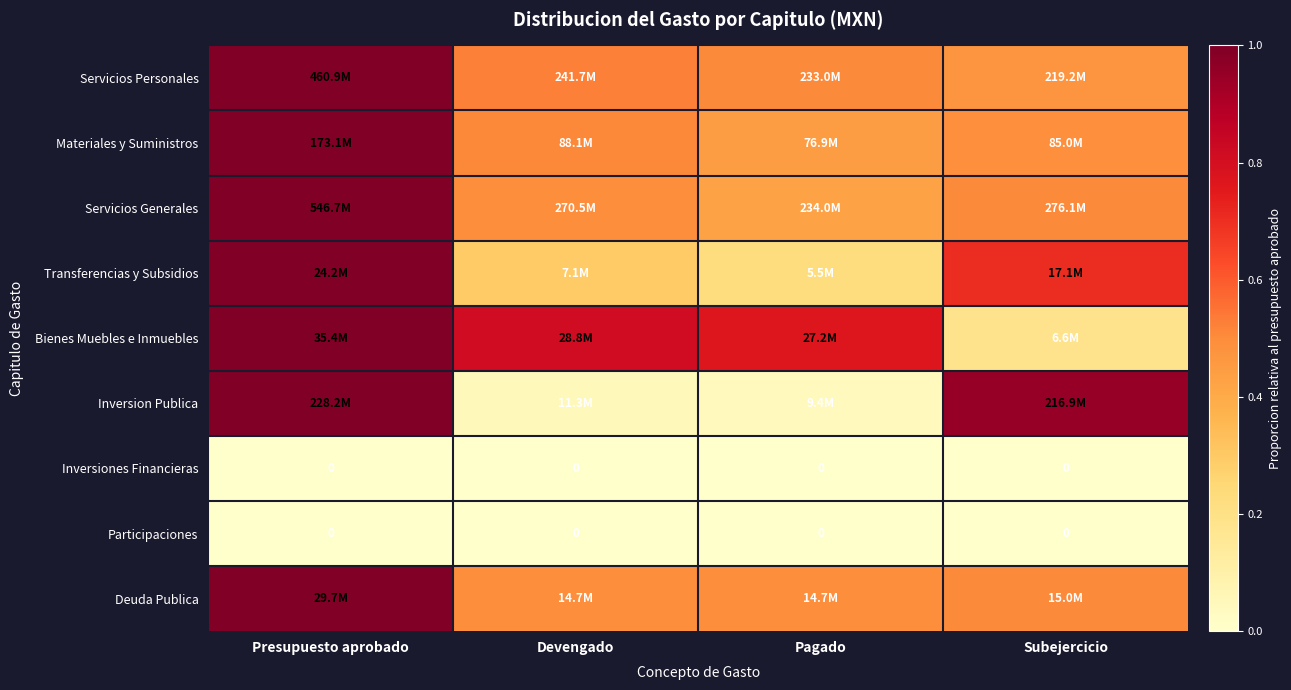

What is the sum of the Transferencias y Subsidios values at Devengado and Presupuesto aprobado?

1.3